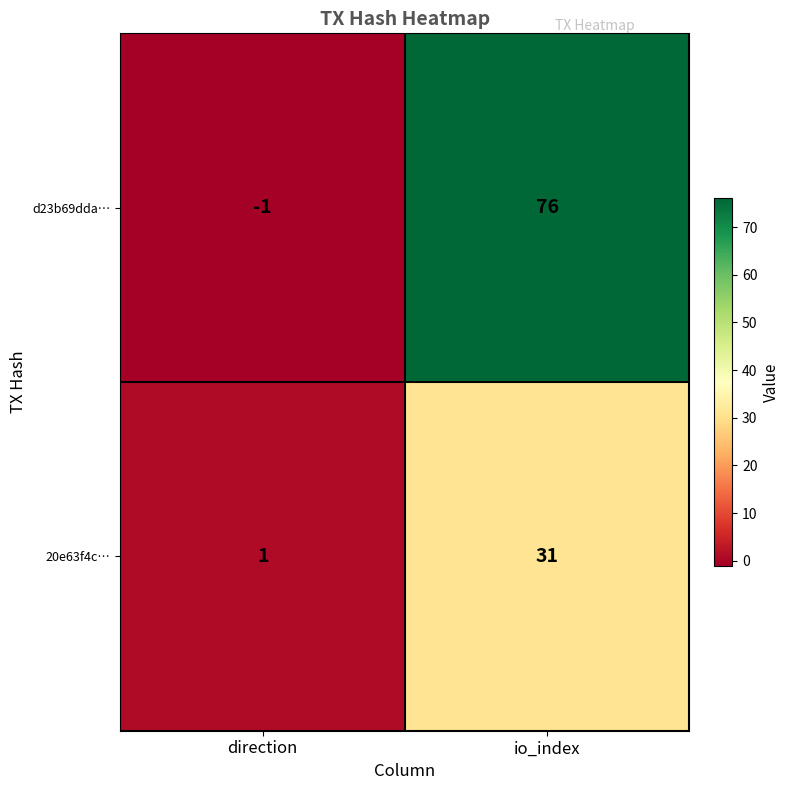

At direction, list the series in order from smallest to largest.

d23b69dda…, 20e63f4c…